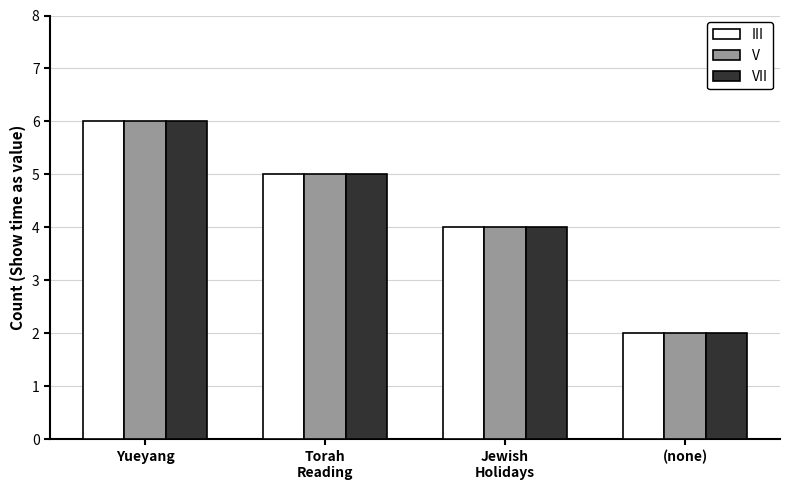

The value of VII at Jewish
Holidays is 2. True or false?

False